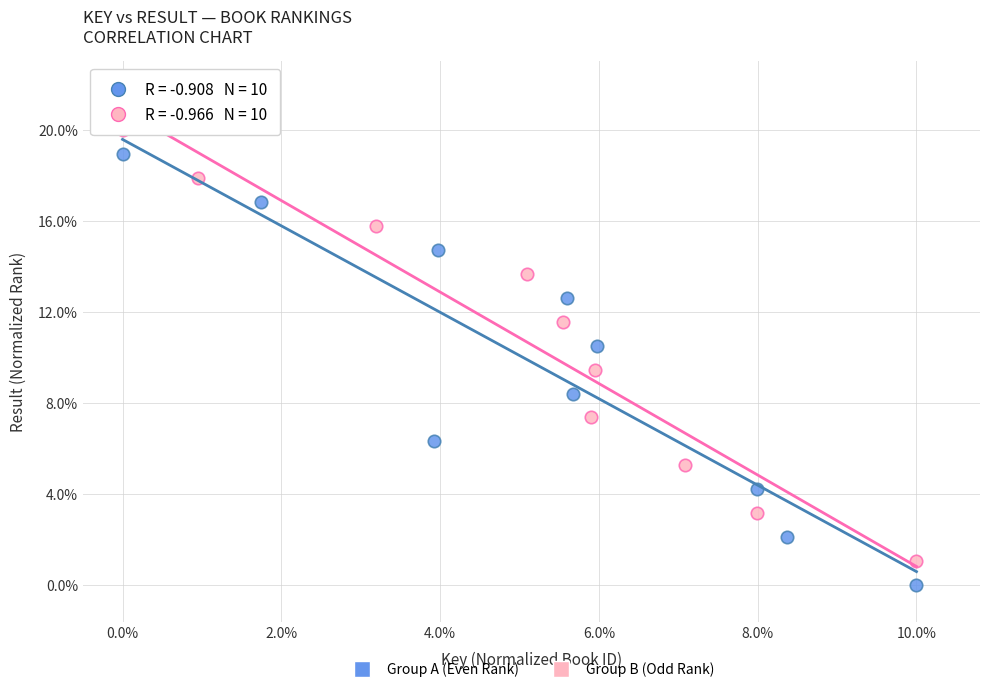

Which series reaches the minimum Y coordinate?

Group A (Even Rank)